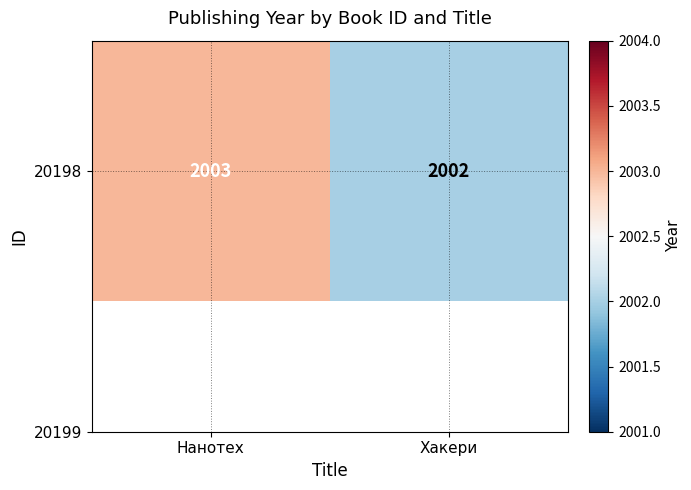

What is the sum of all values?

4005